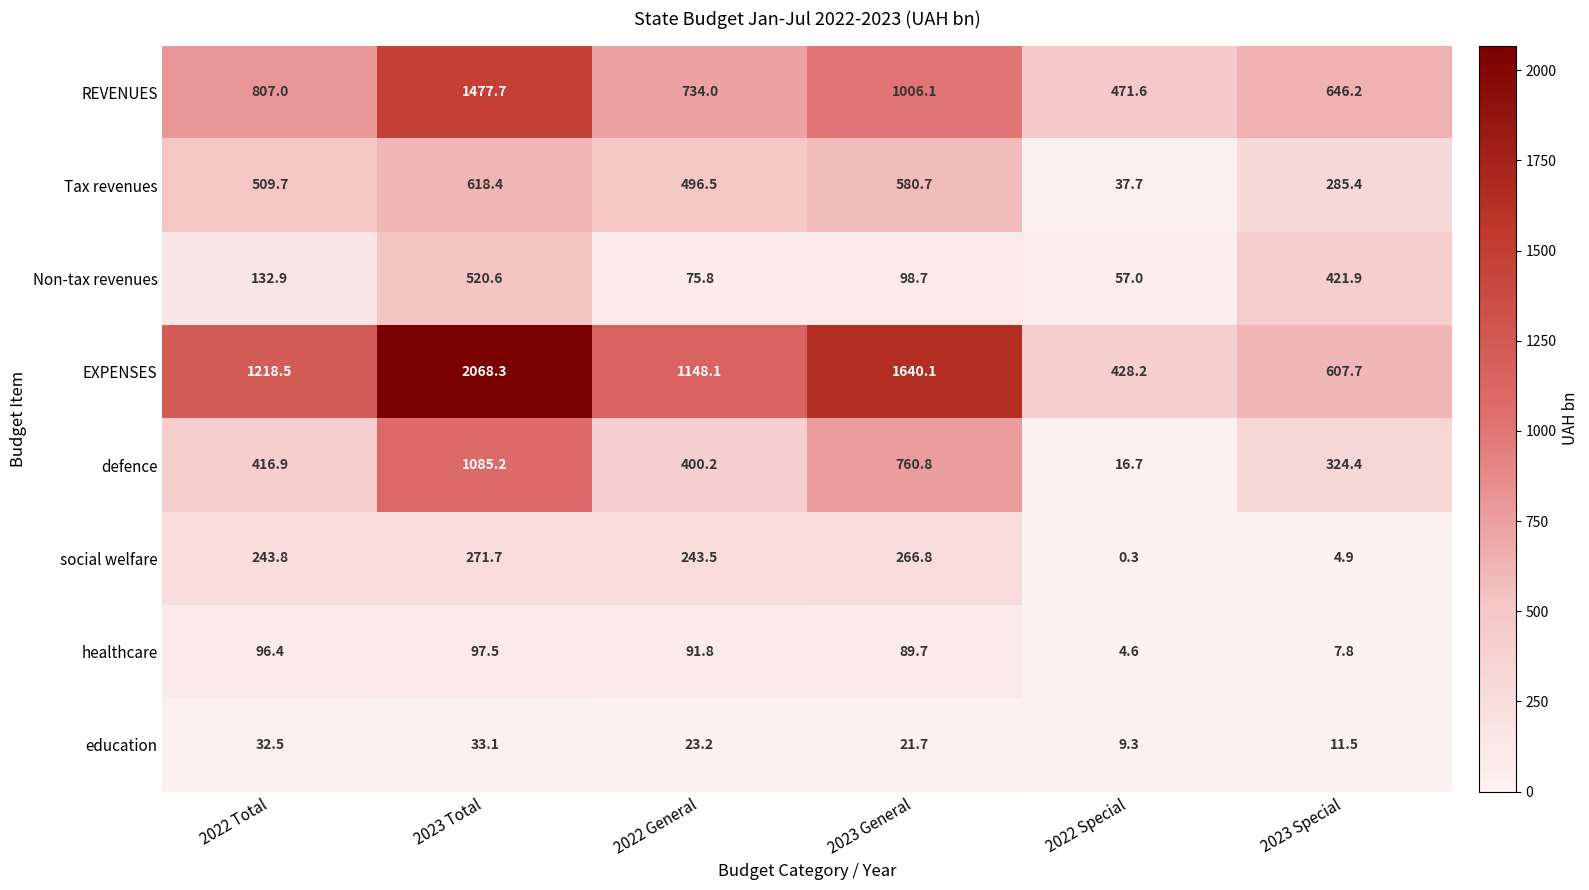

Is it true that healthcare equals 96.4 at 2022 Total?

True